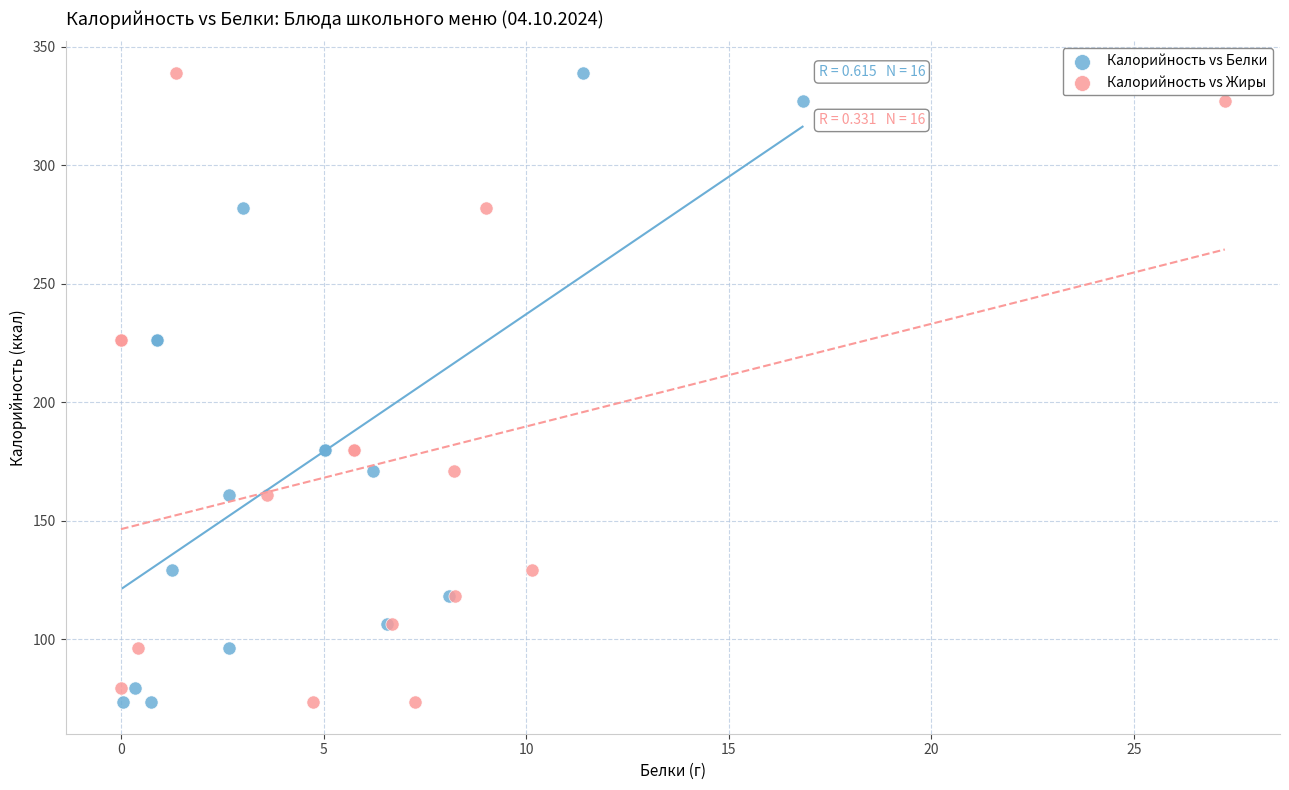

What are all the series names shown in the legend?

Калорийность vs Белки, Калорийность vs Жиры